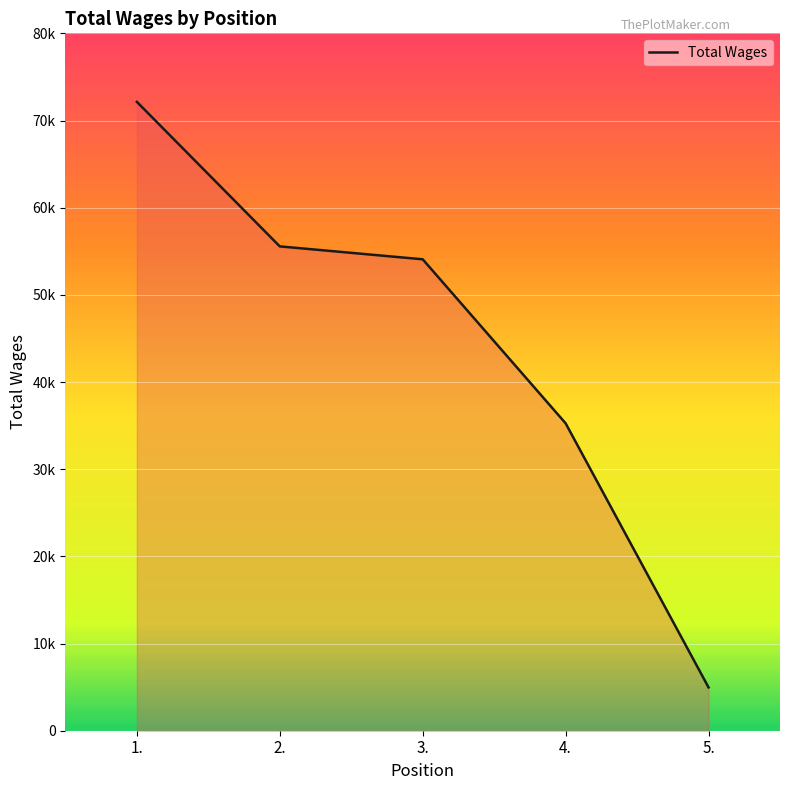

At which label does the data first exceed 54079?

1.